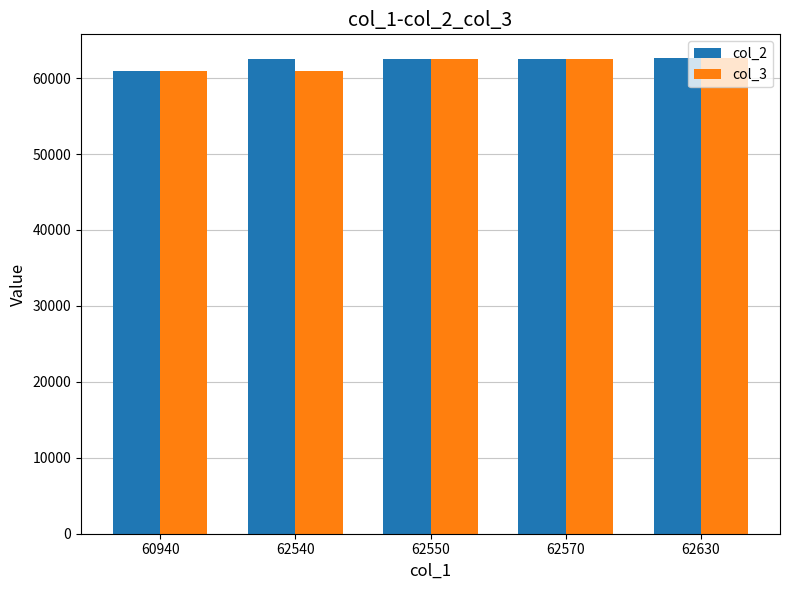

True or false: col_3 has a value of 60940 at 60940.

True